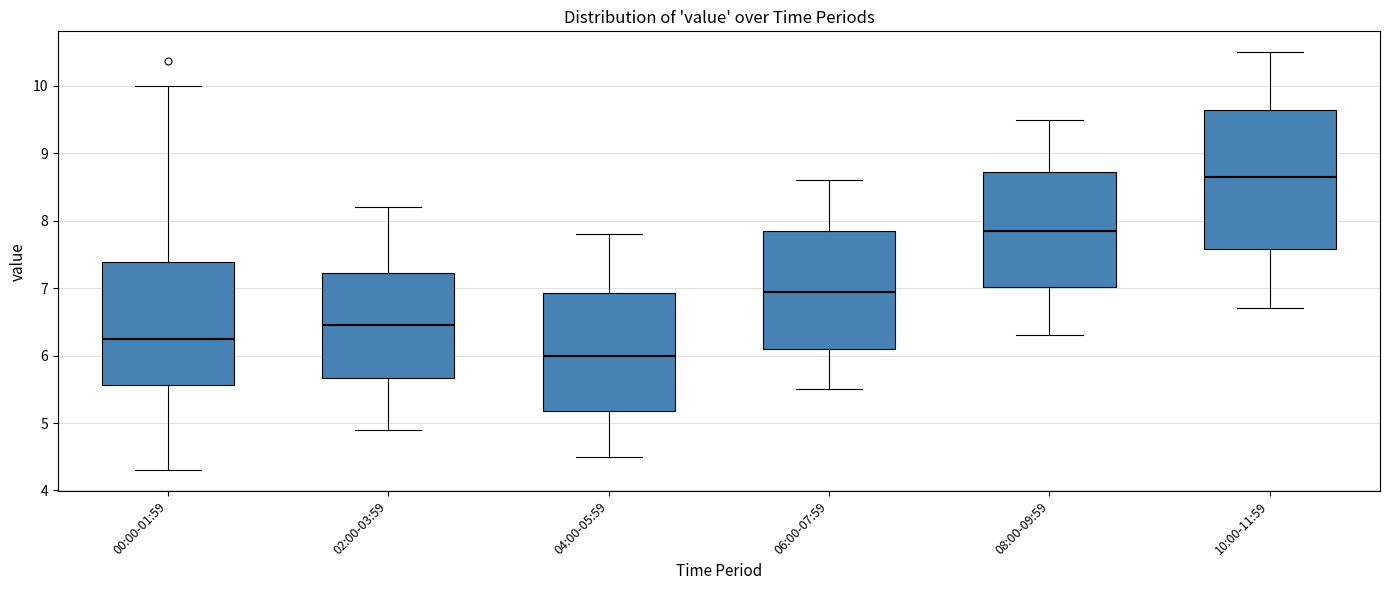

Which box's median line is the lowest?

04:00-05:59